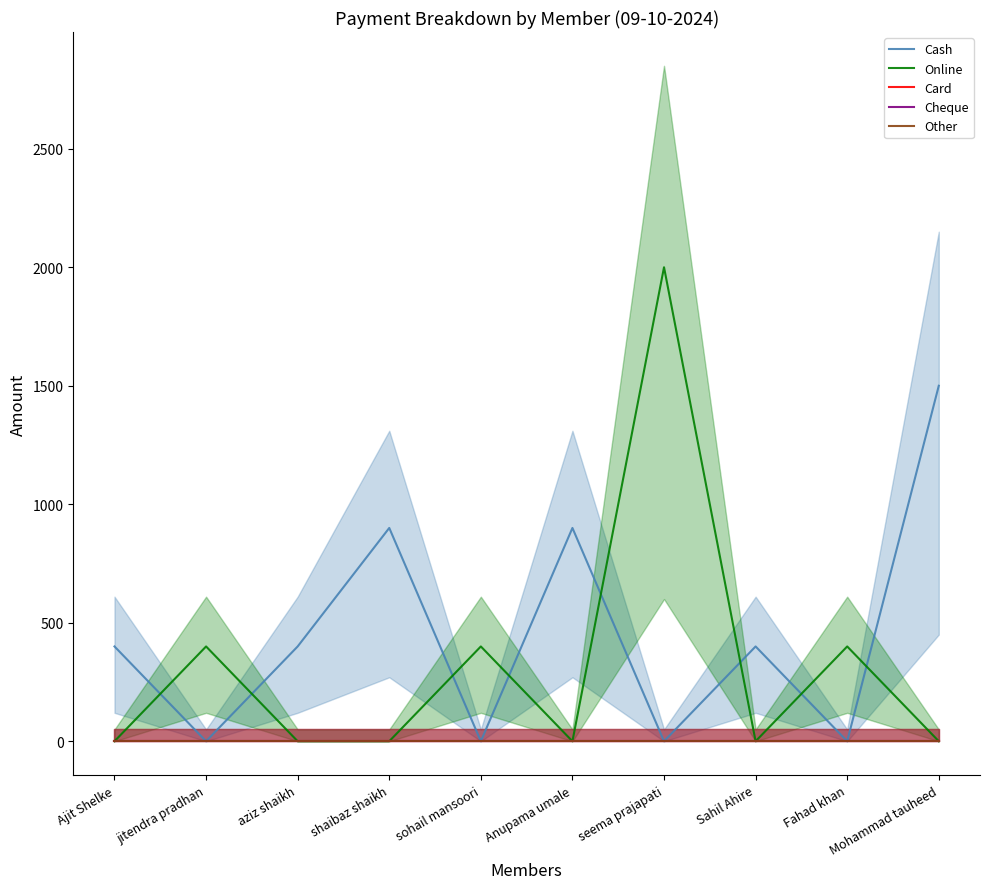

What is the maximum value shown in the chart?

2000